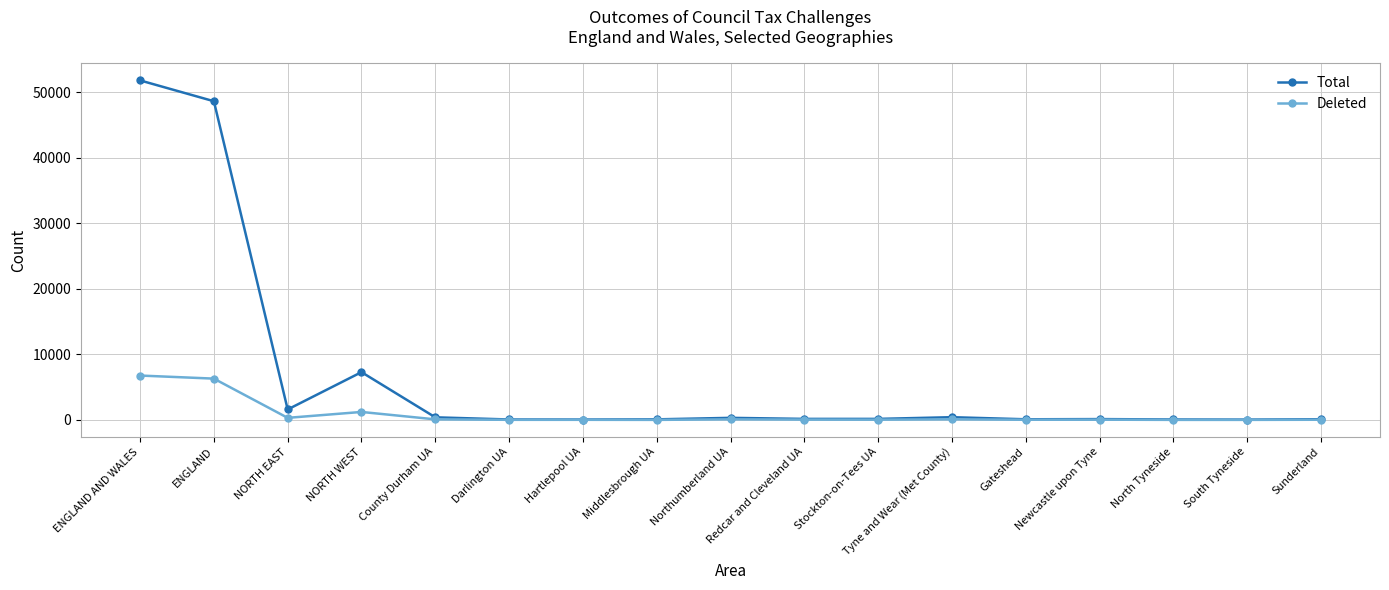

Which series has the largest total across all categories?

Total